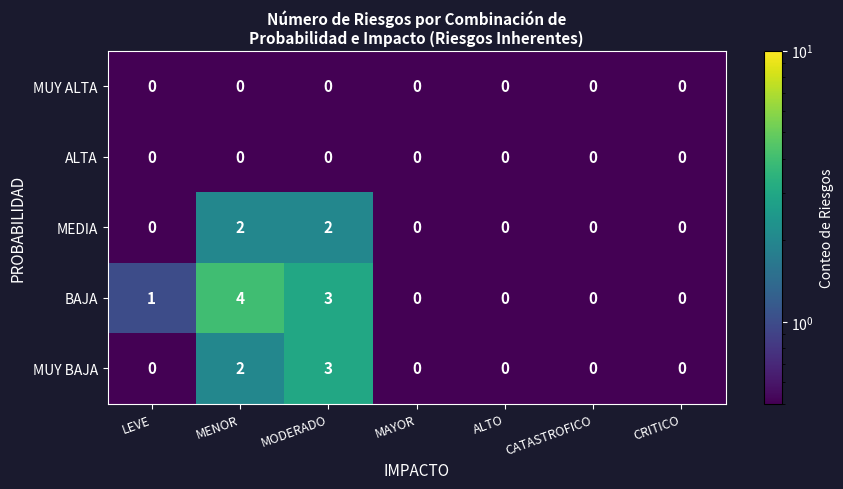

What is the sum of the MUY BAJA values at ALTO and MODERADO?

3